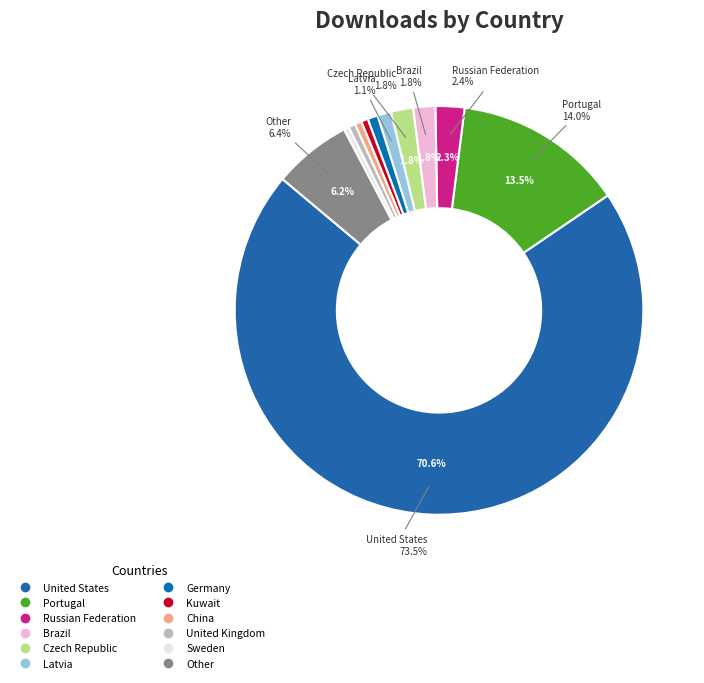

Combined, what portion of the pie is United States and Czech Republic?

72.4%